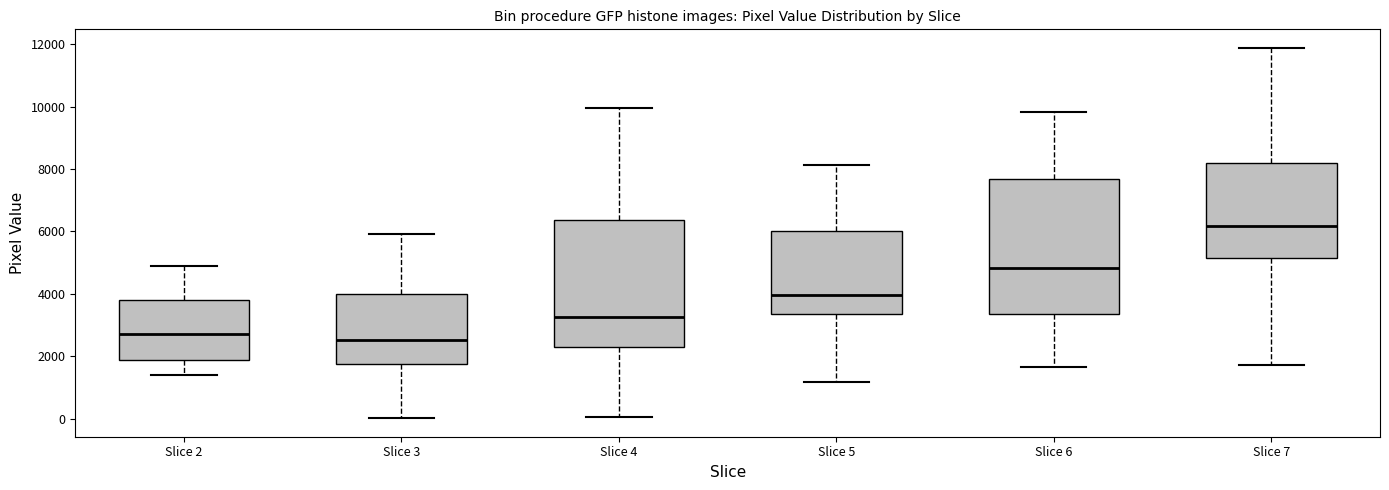

Reading left to right, transcribe this box plot: for each box, give where its median line is, the range the box spans, and where its two whiskers end, as read against the y-axis. The values are not printed on the chart, so give them approximately, as read against the axis.

Slice 2: median 2800, box 1800 to 3800, whiskers 1400 to 4800
Slice 3: median 2600, box 1800 to 4000, whiskers 0 to 6000
Slice 4: median 3200, box 2200 to 6400, whiskers 0 to 10000
Slice 5: median 4000, box 3400 to 6000, whiskers 1200 to 8200
Slice 6: median 4800, box 3400 to 7600, whiskers 1600 to 9800
Slice 7: median 6200, box 5200 to 8200, whiskers 1800 to 11800